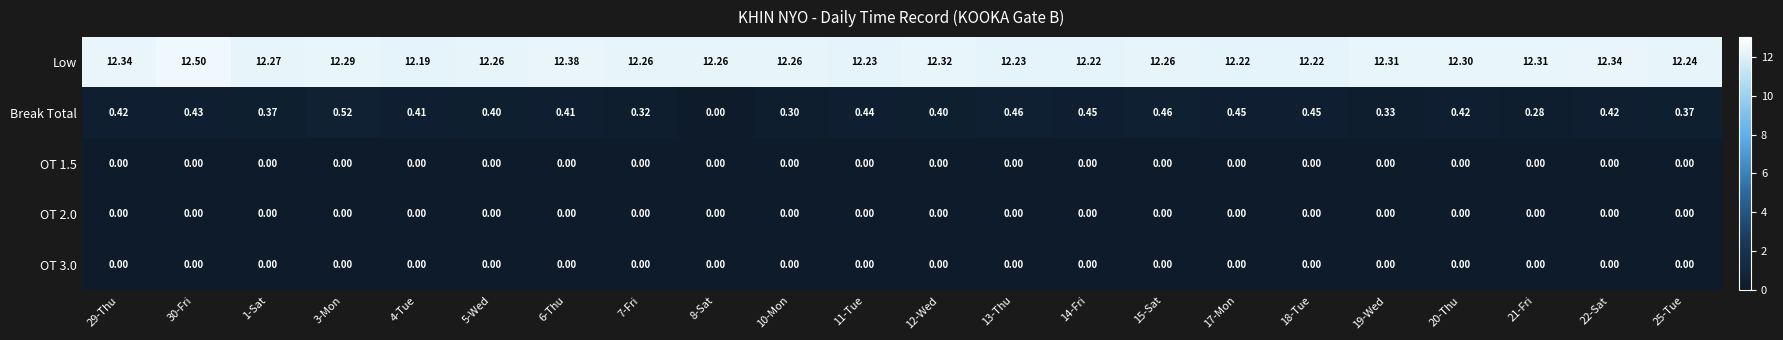

Which series has the widest spread of values?

Break Total